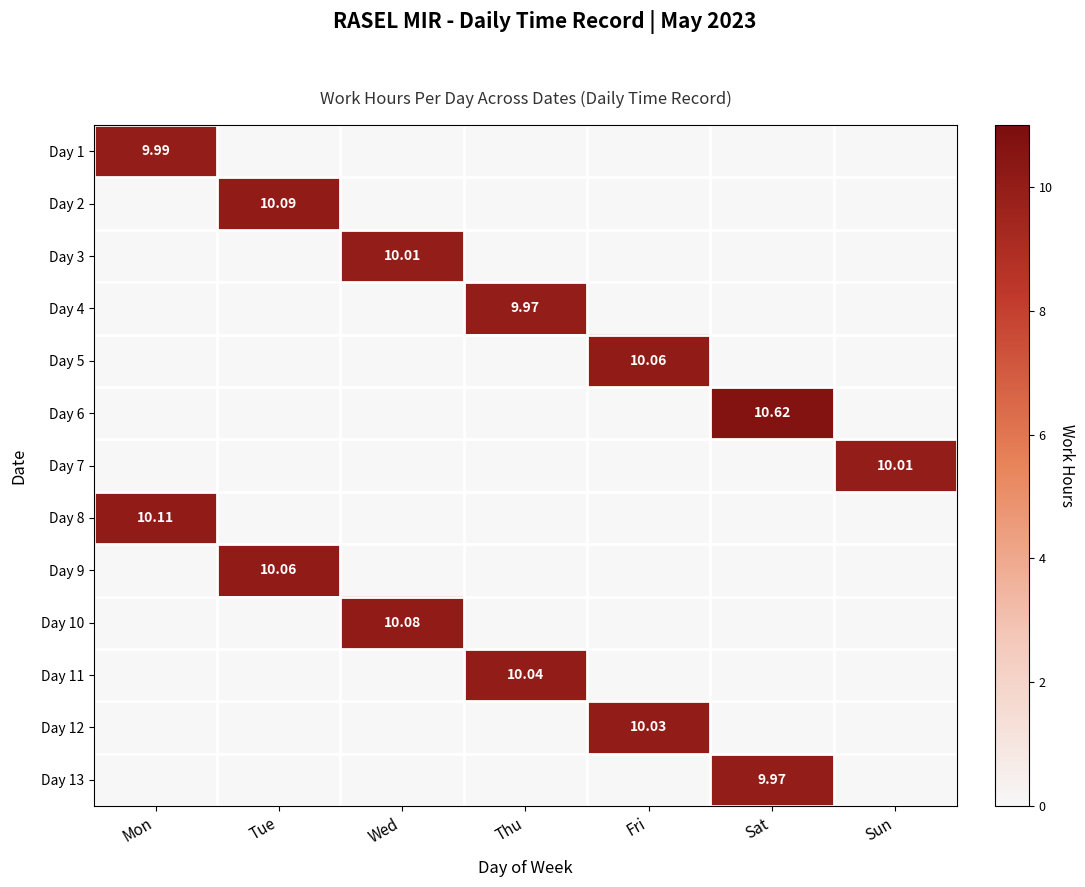

At Sat, list the series in order from smallest to largest.

Day 1, Day 2, Day 3, Day 4, Day 5, Day 7, Day 8, Day 9, Day 10, Day 11, Day 12, Day 13, Day 6